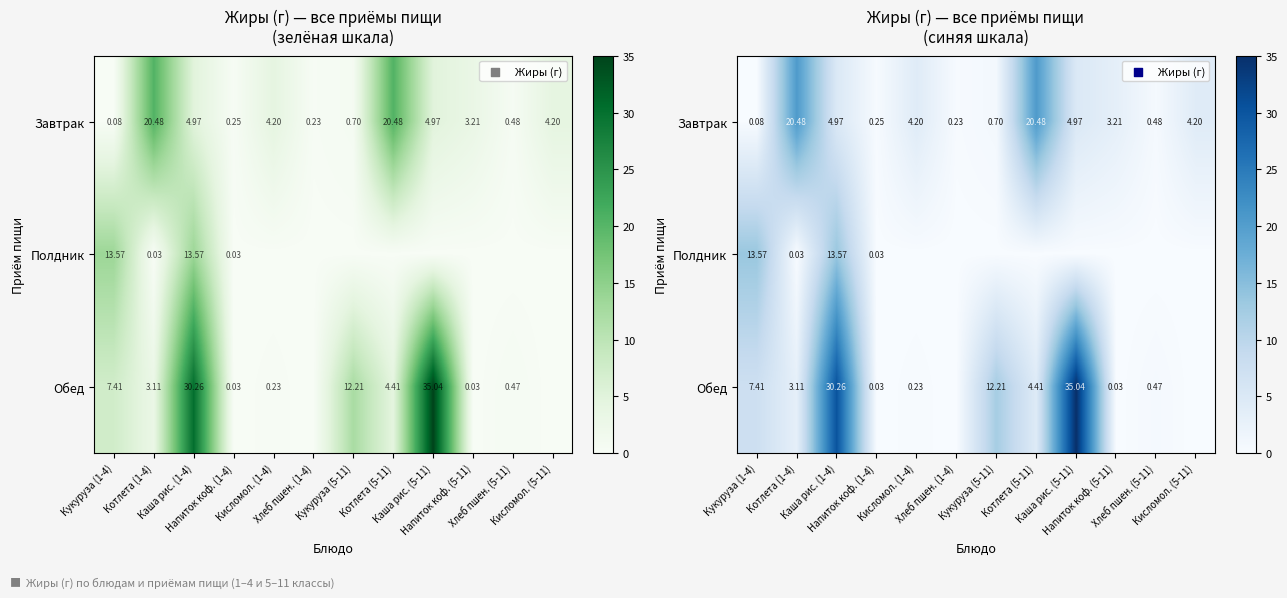

What is the difference between the maximum and minimum values in the Полдник series?

13.6